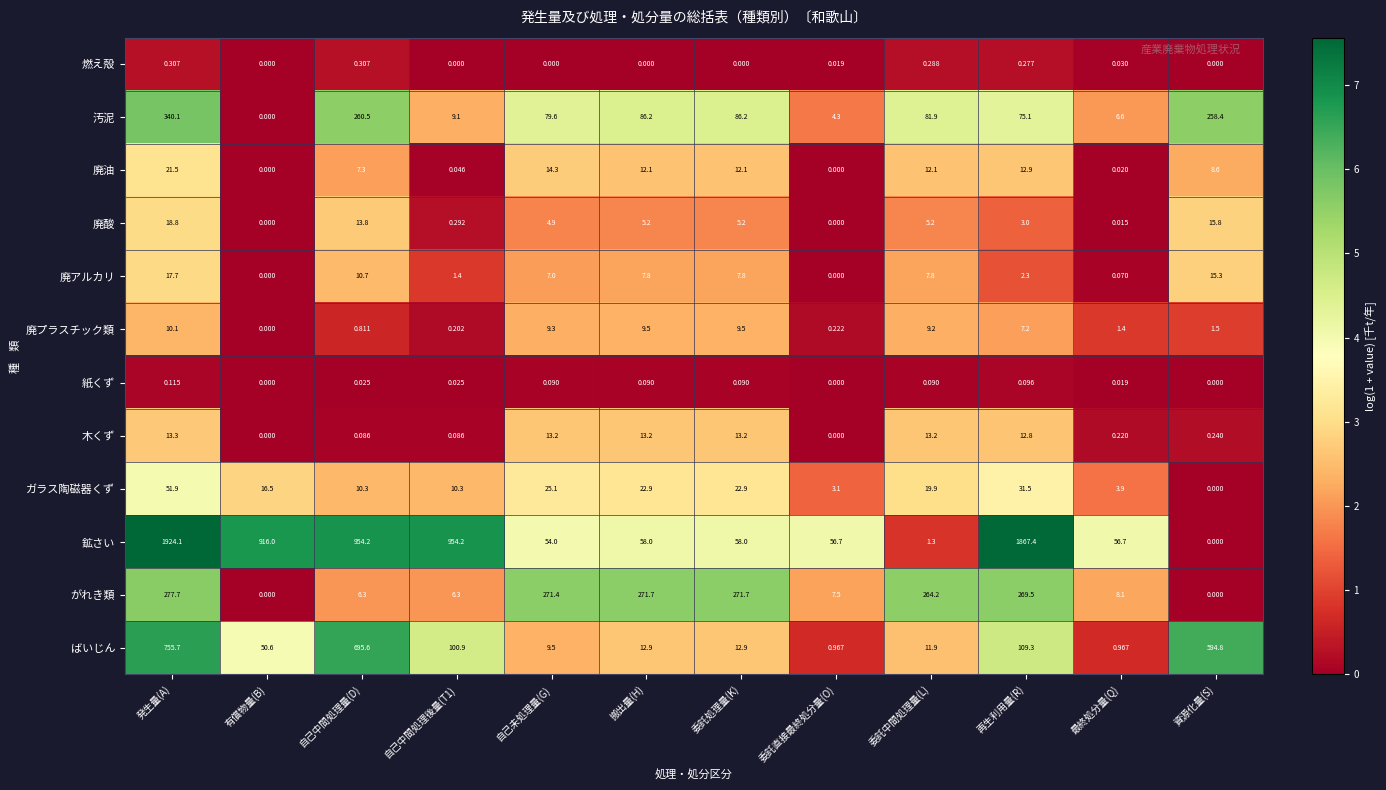

At which label does 廃プラスチック類 reach its minimum?

有償物量(B)